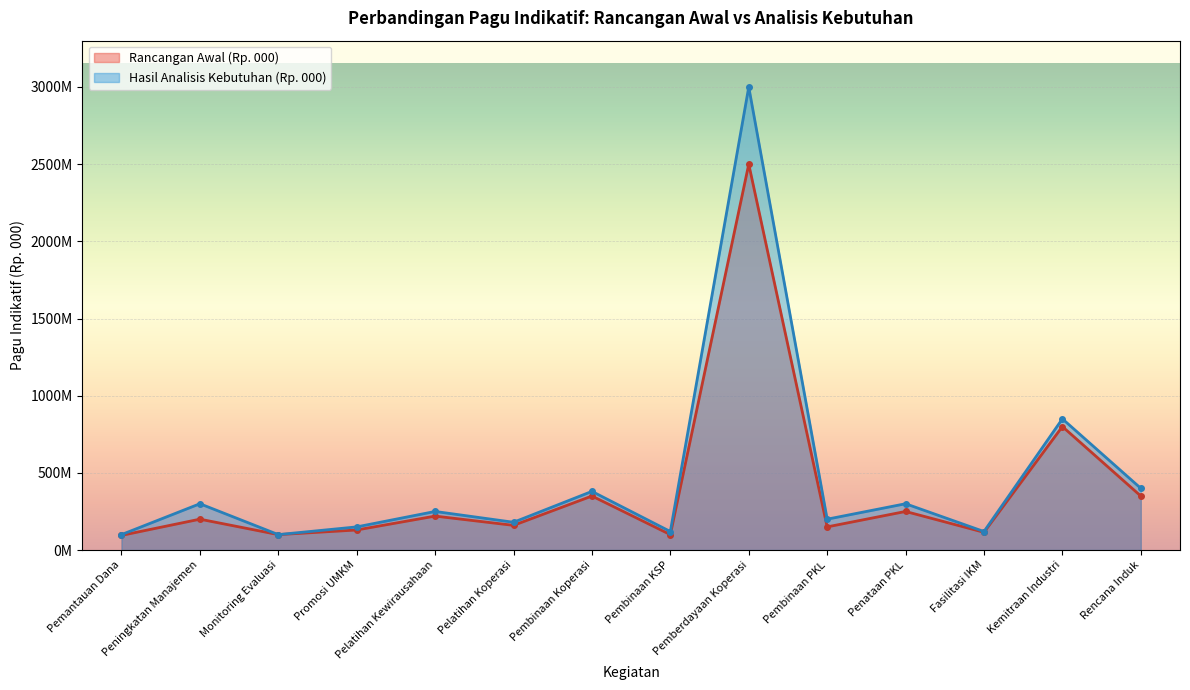

Is the value of Hasil Analisis Kebutuhan (Rp. 000) at Pembinaan Koperasi greater than the value of Rancangan Awal (Rp. 000) at Pemantauan Dana?

Yes